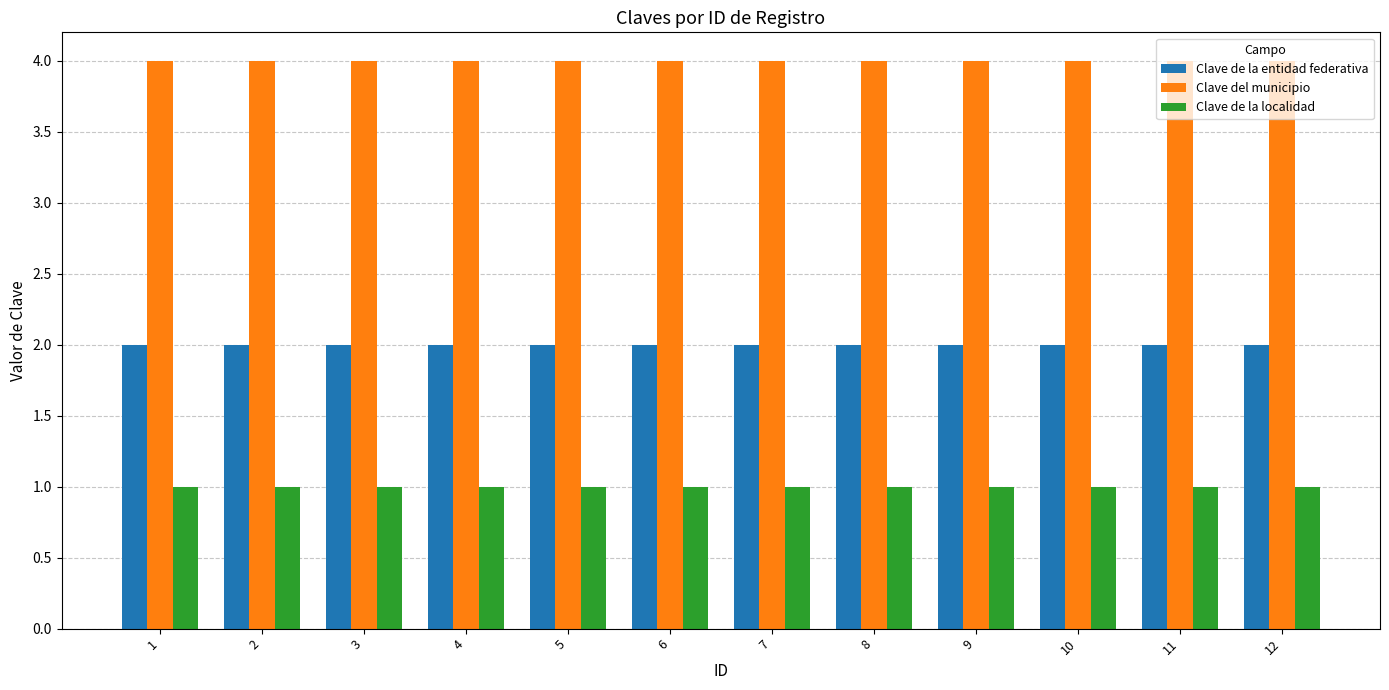

Which series has the largest total across all categories?

Clave del municipio